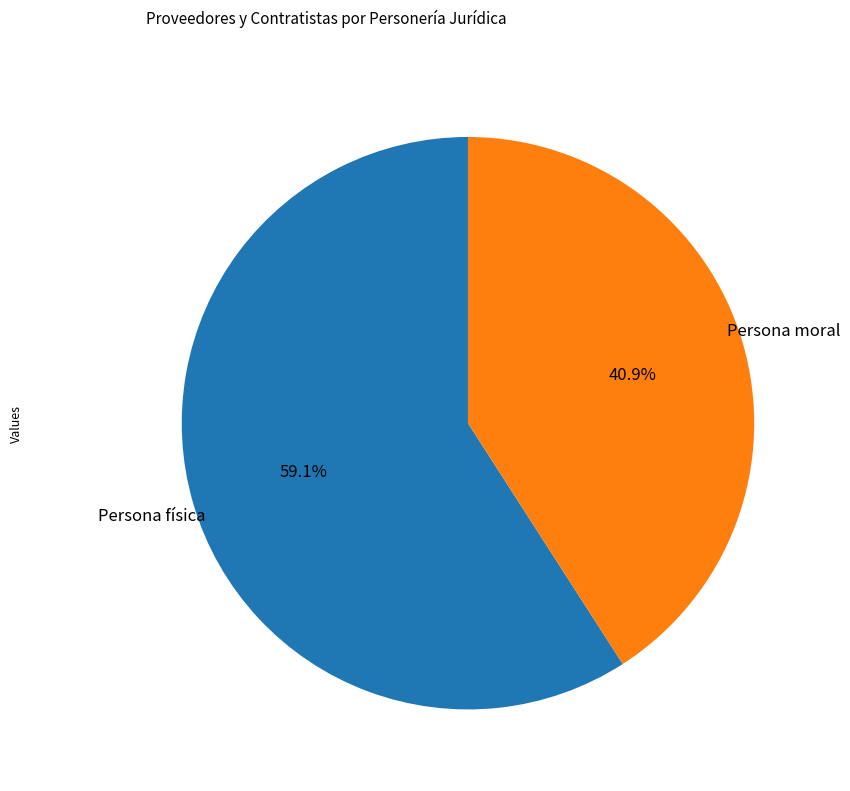

Rank the categories by value from highest to lowest.

Persona física, Persona moral